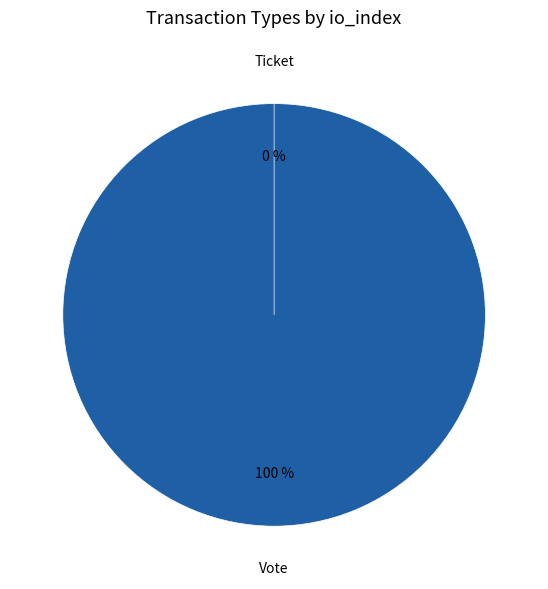

The Ticket slice represents 6% of the pie. True or false?

False